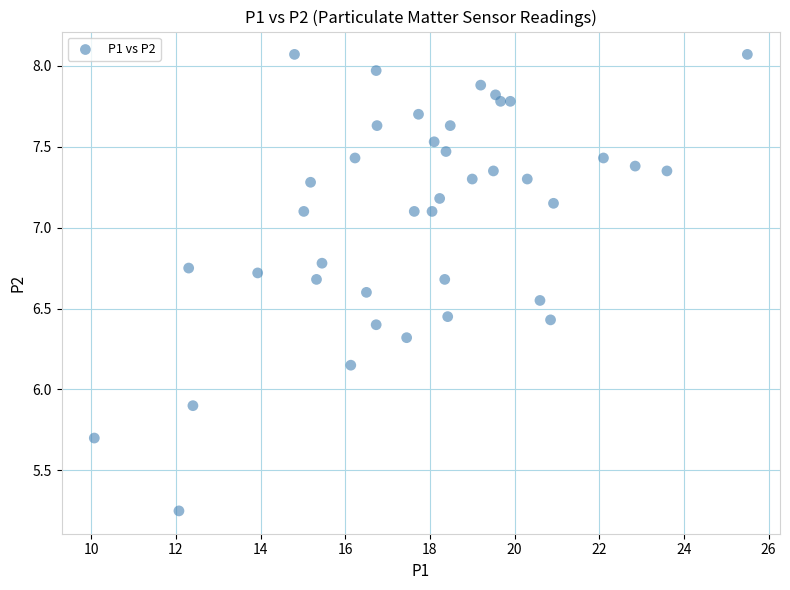

What Y value in the scatter plot is closest to 6?

5.9